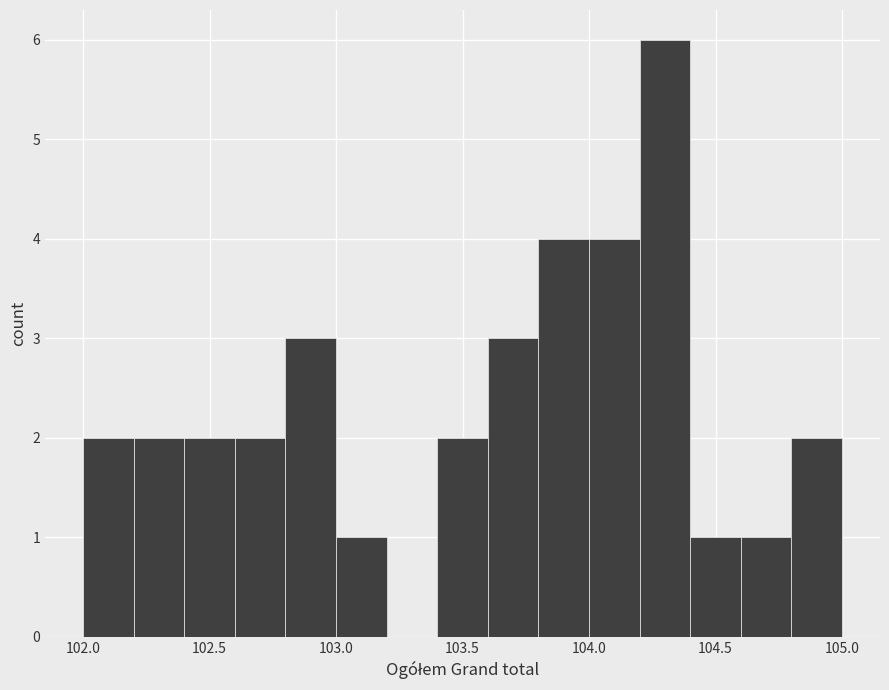

What is the height of the bar covering 104.4 to 104.6 on the x-axis? The values are not printed on the chart, so give them approximately, as read against the axis.

1